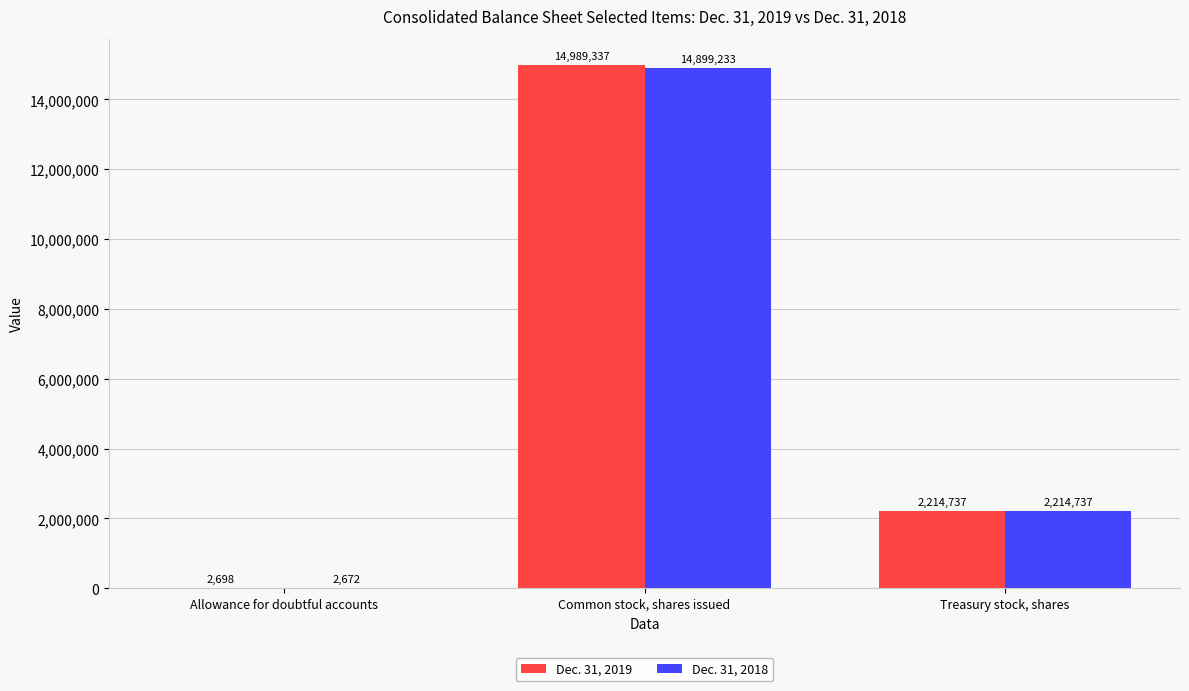

Reading left to right, list all the values displayed in this chart.

Dec. 31, 2019: Allowance for doubtful accounts=2698	Common stock, shares issued=14989337	Treasury stock, shares=2214737
Dec. 31, 2018: Allowance for doubtful accounts=2672	Common stock, shares issued=14899233	Treasury stock, shares=2214737